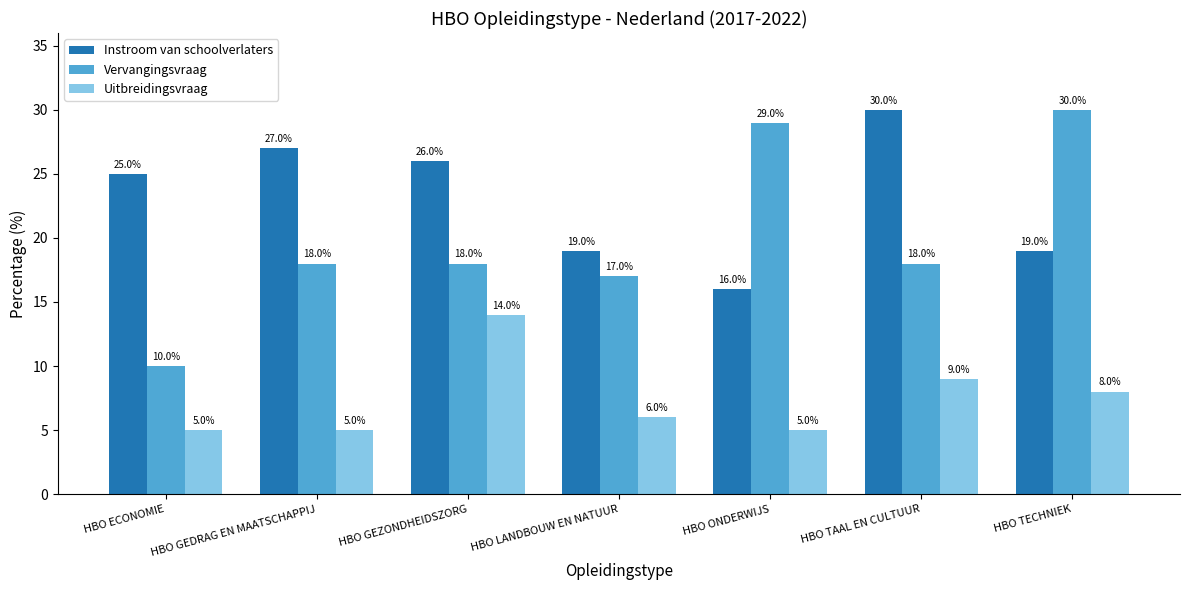

Between HBO ECONOMIE and HBO TAAL EN CULTUUR, which series saw the biggest shift?

Vervangingsvraag